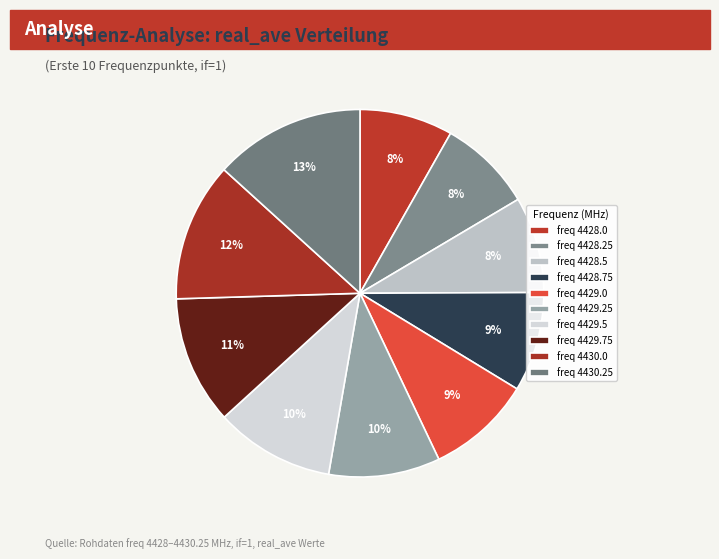

Count the number of slices in the pie.

10